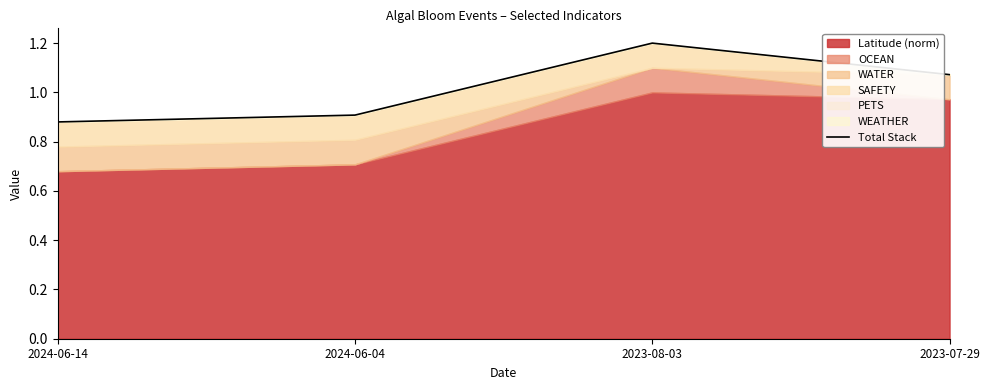

List the labels in order of value, smallest first.

2024-06-14, 2024-06-04, 2023-07-29, 2023-08-03